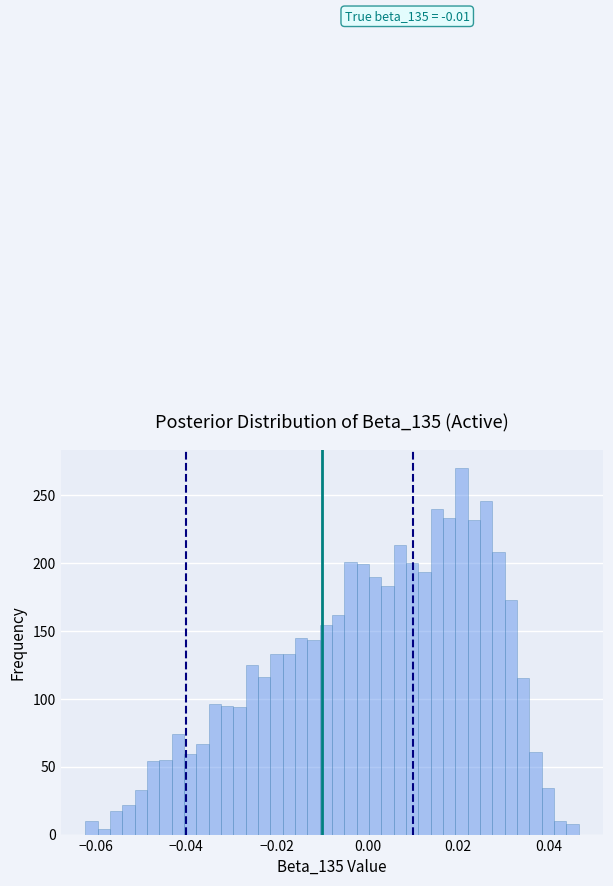

Read against the x-axis, roughly where is the centre of the tallest bar?

0.020